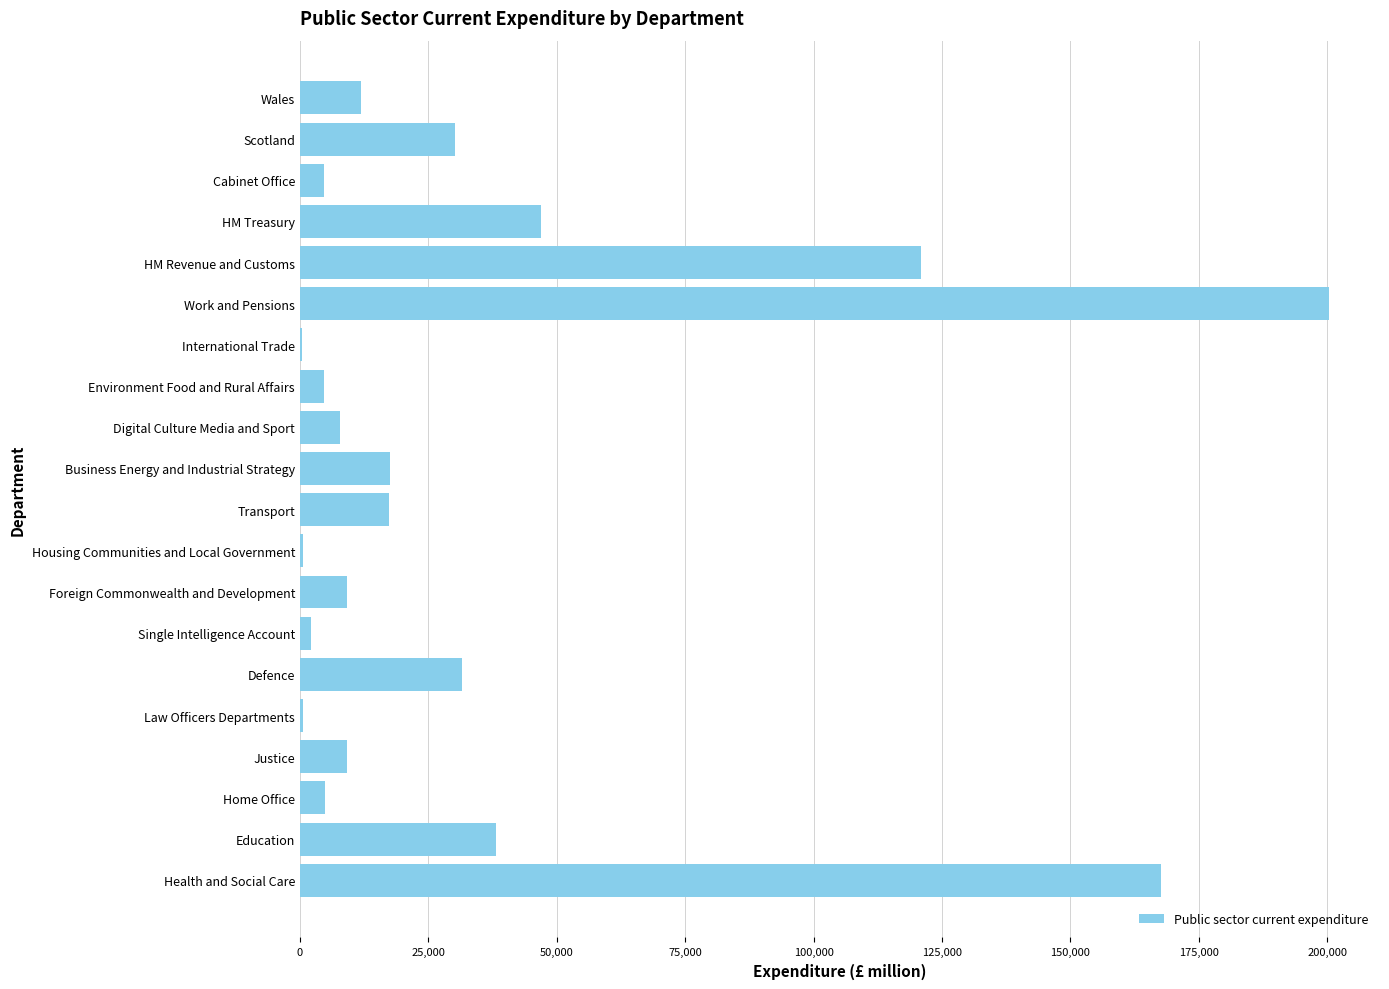

What is the sum of all values?

726769